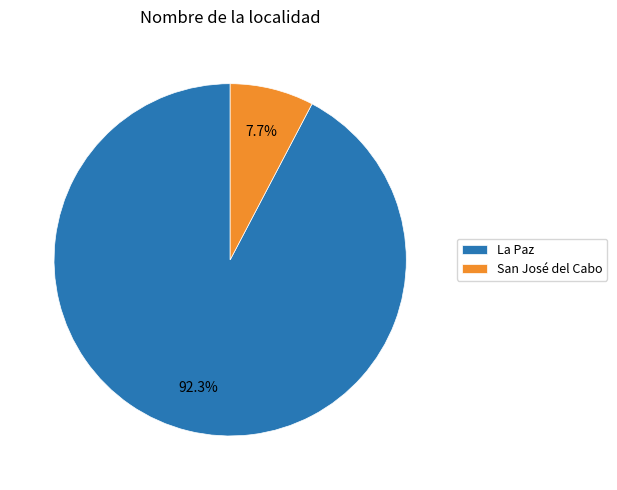

What percentage do San José del Cabo and La Paz together represent?

100.0%